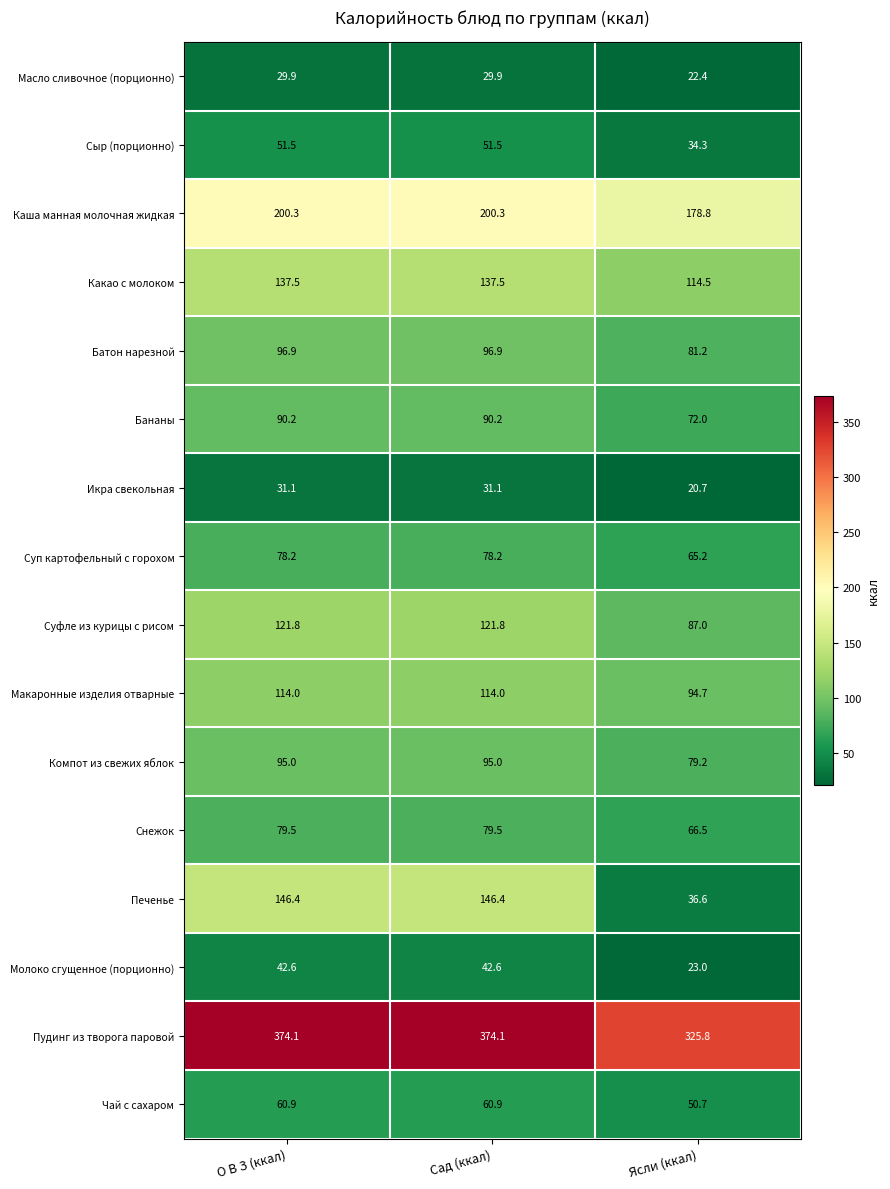

What is the spread (max minus min) of values at О В З (ккал)?

344.2